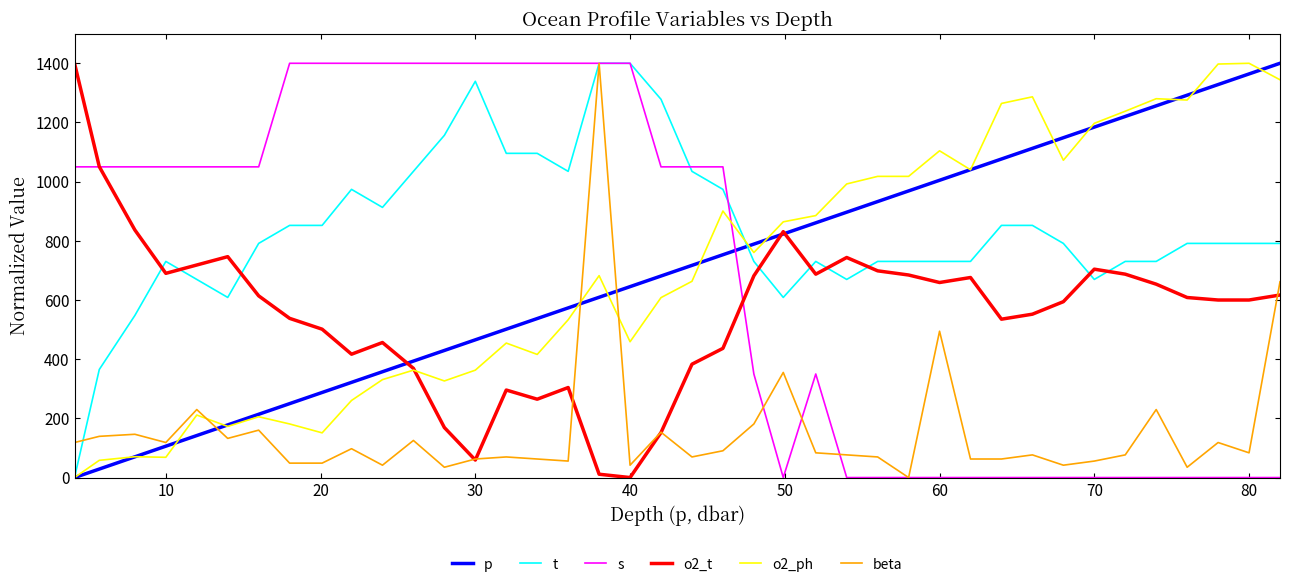

Which series has the largest total across all categories?

t